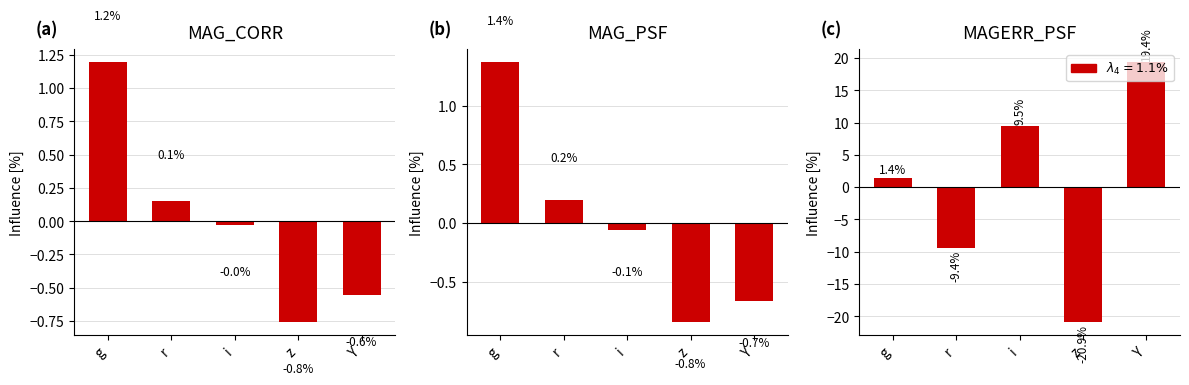

Reading left to right, what are all the values shown in this chart?

a: g=1.2	r=0.1	i=-0.0	z=-0.8	Y=-0.6
b: g=1.4	r=0.2	i=-0.1	z=-0.8	Y=-0.7
c: g=1.4	r=-9.4	i=9.5	z=-20.9	Y=19.4